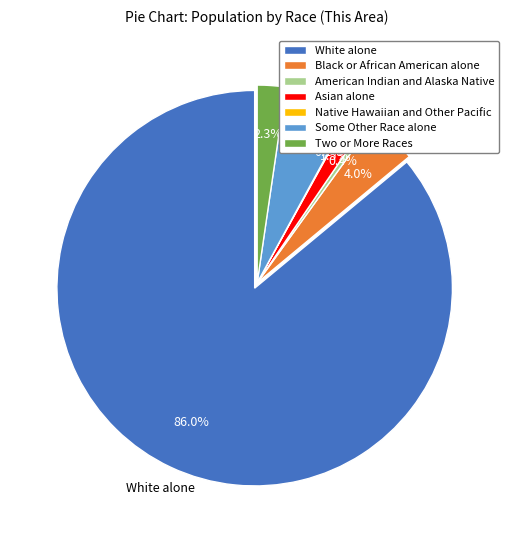

To the nearest percent, what percentage of the pie is Some Other Race alone?

6%